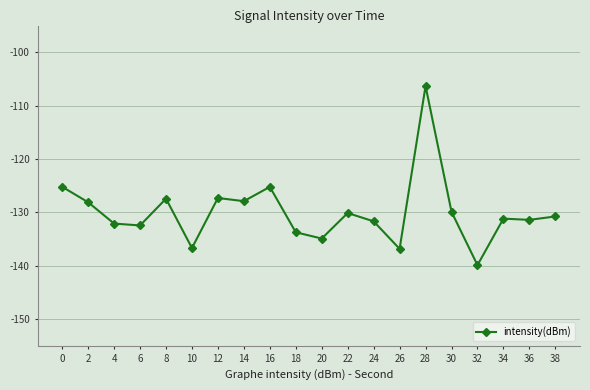

Where is the first local maximum?

8